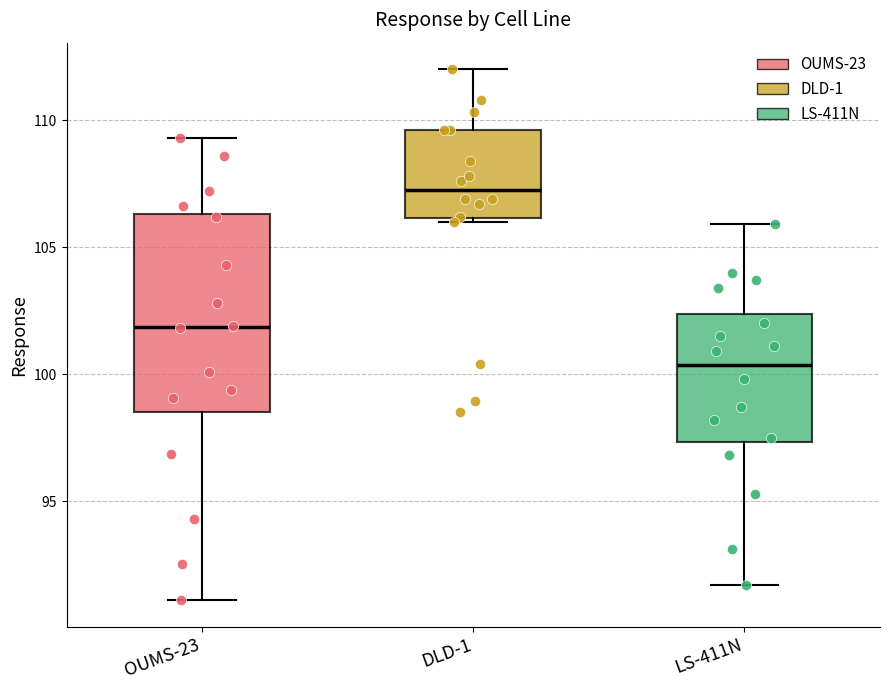

Reading left to right, read every box against the y-axis: the position of its median line, the range the box covers, and the ends of its whiskers. The values are not printed on the chart, so give them approximately, as read against the axis.

OUMS-23: median 102.0, box 98.5 to 106.5, whiskers 91.0 to 109.5
DLD-1: median 107.5, box 106.0 to 109.5, whiskers 106.0 (just below the box's lower edge) to 112.0
LS-411N: median 100.5, box 97.5 to 102.5, whiskers 91.5 to 106.0